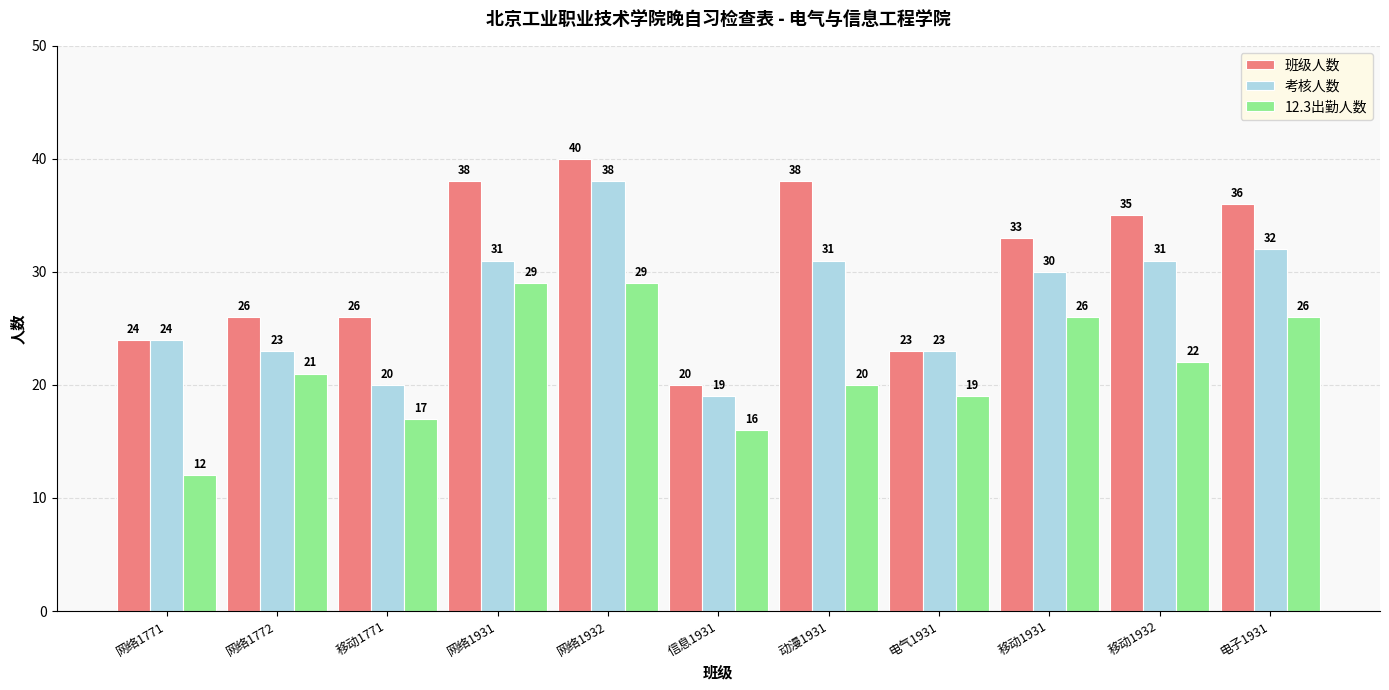

Which category has the highest value across all series?

网络1932